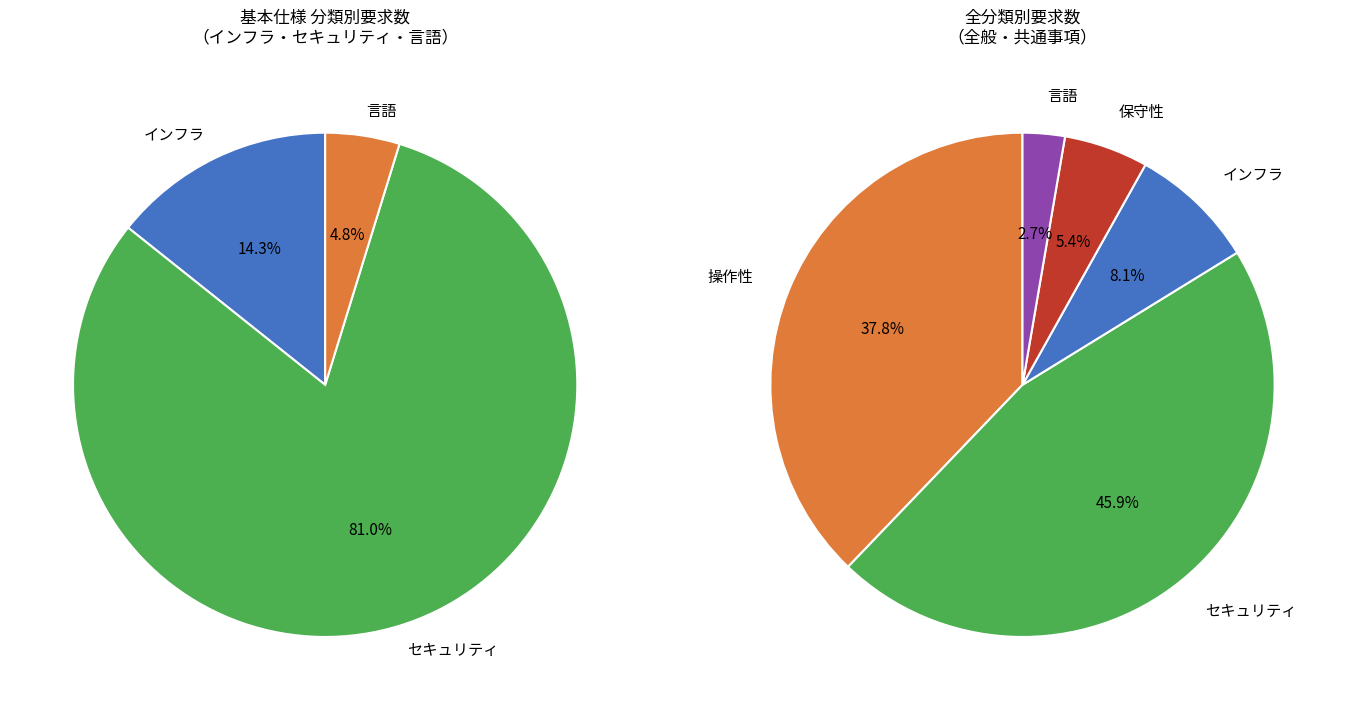

How many segments does this pie chart have?

5